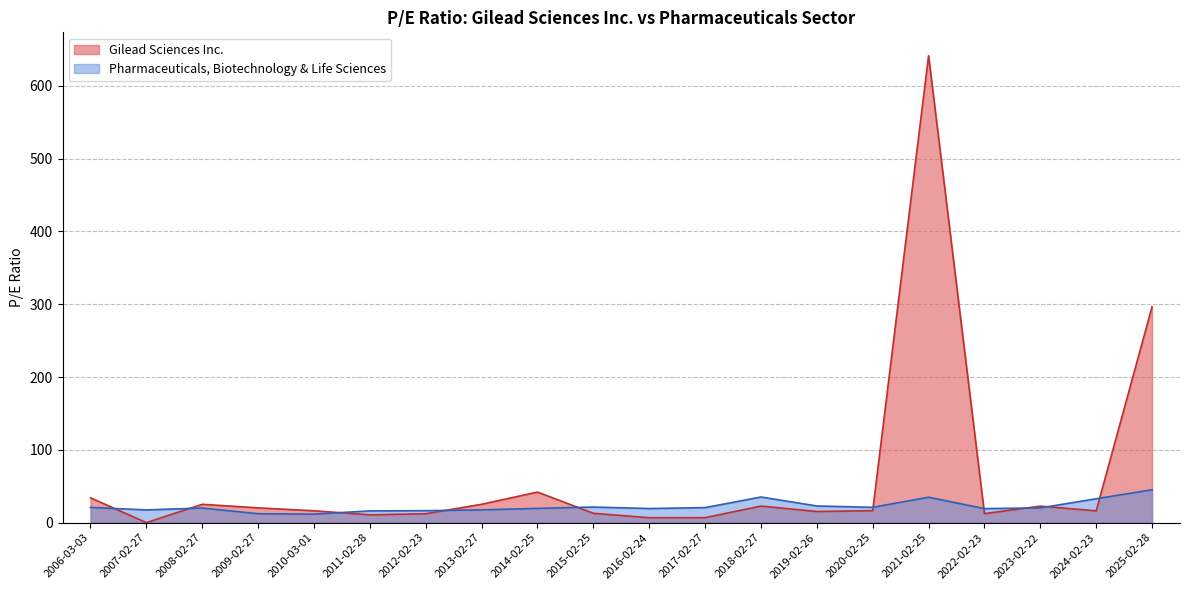

Which series has the largest total across all categories?

Gilead Sciences Inc.